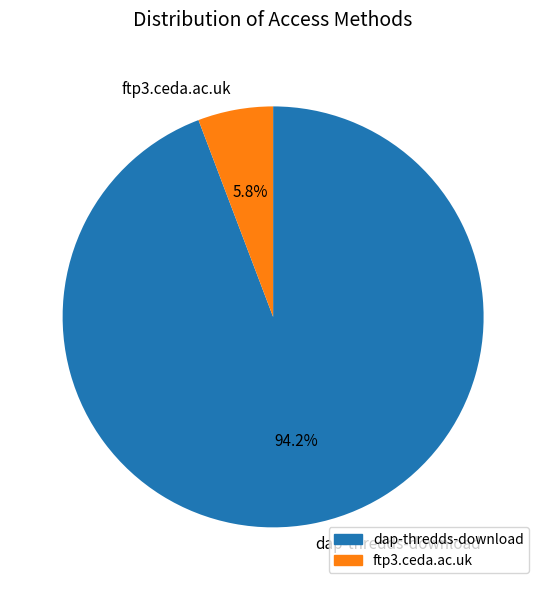

True or false: dap-thredds-download accounts for 85% of the total.

False